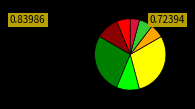

Is there a majority slice in this chart?

No